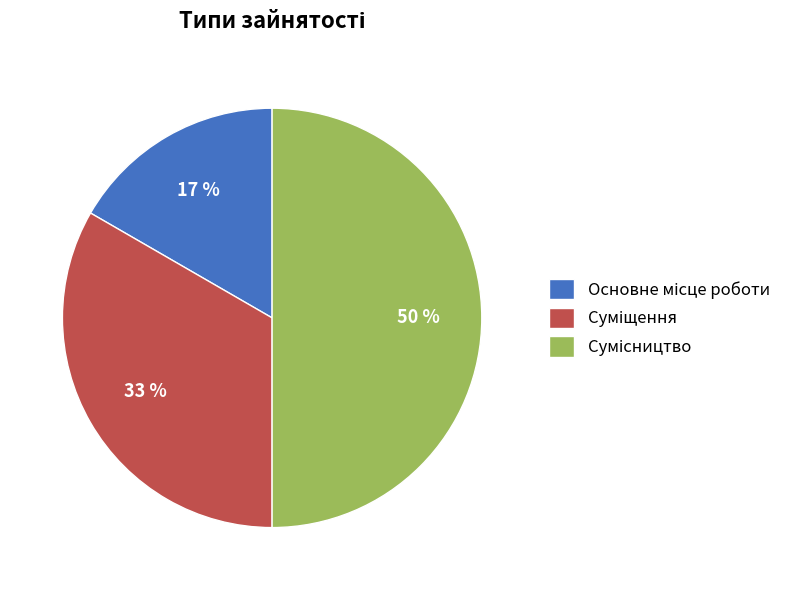

To the nearest percent, what is the difference between the largest and smallest slice percentages?

33%